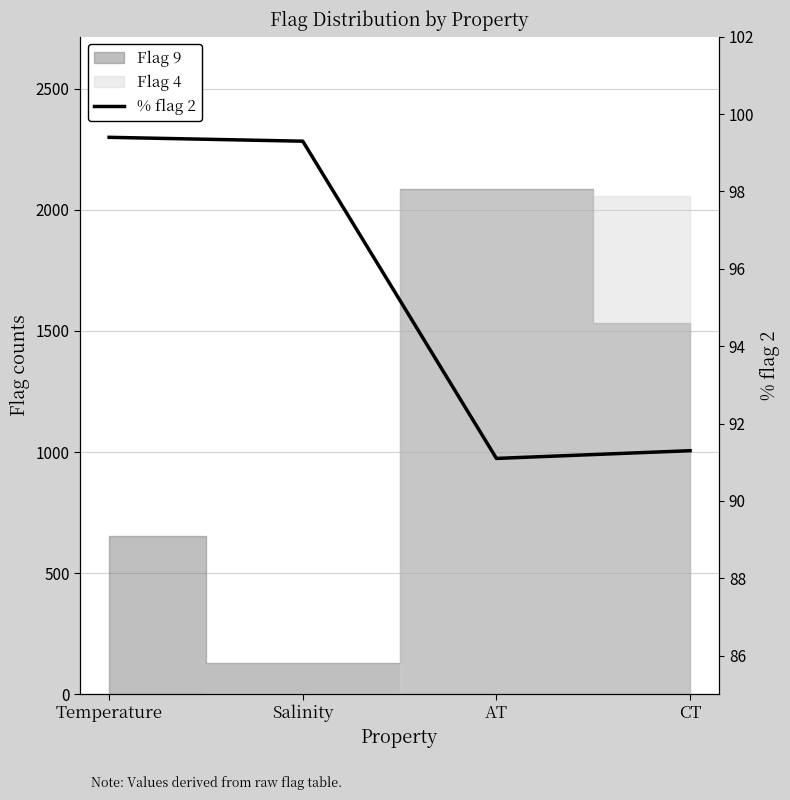

What is the label of the 1st point from the right?

CT